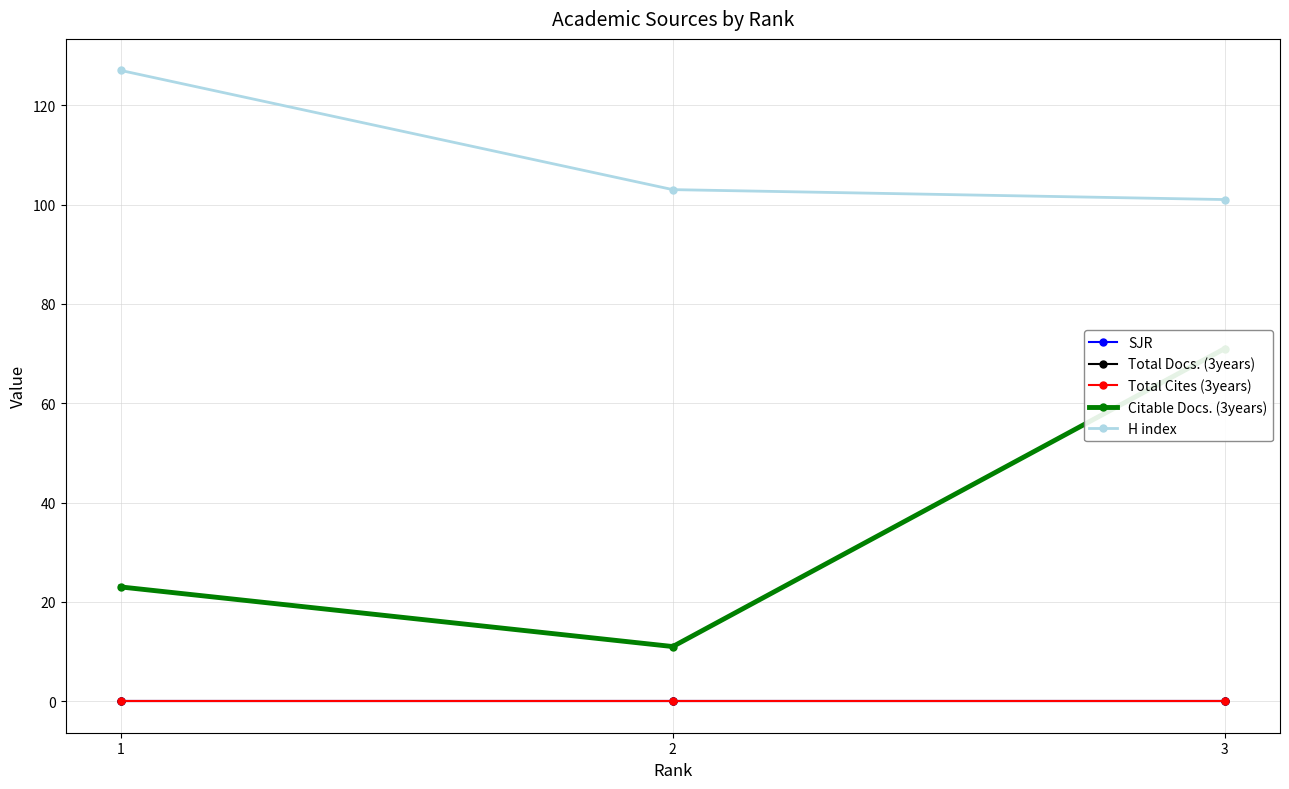

The Citable Docs. (3years) series shows 6 at 2. True or false?

False